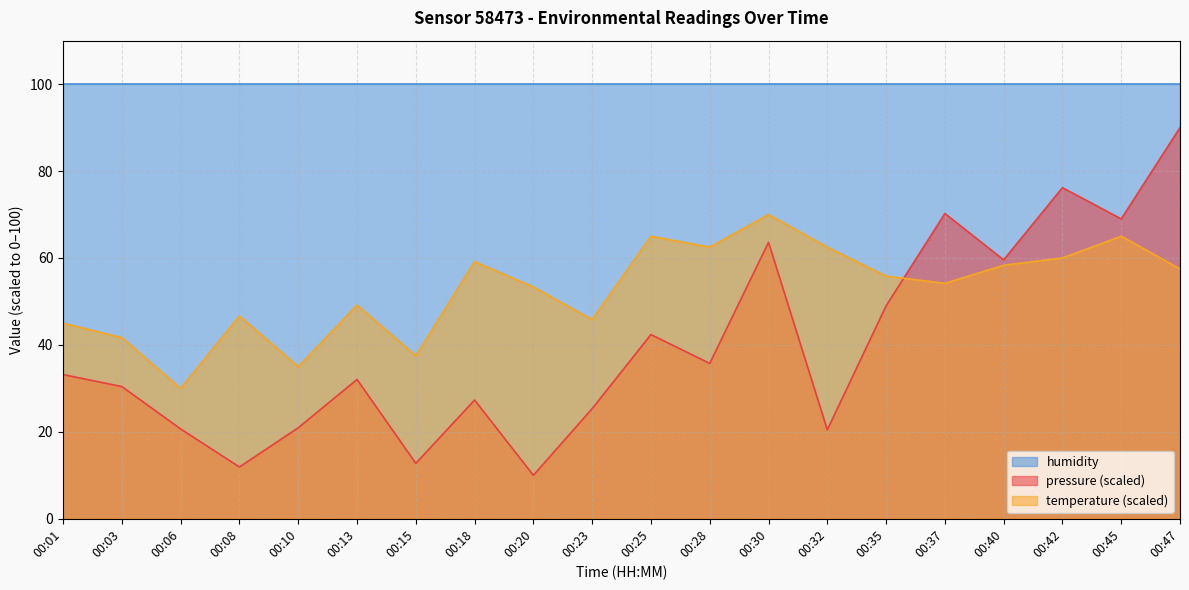

What is the approximate value of pressure at 00:13?

32.1